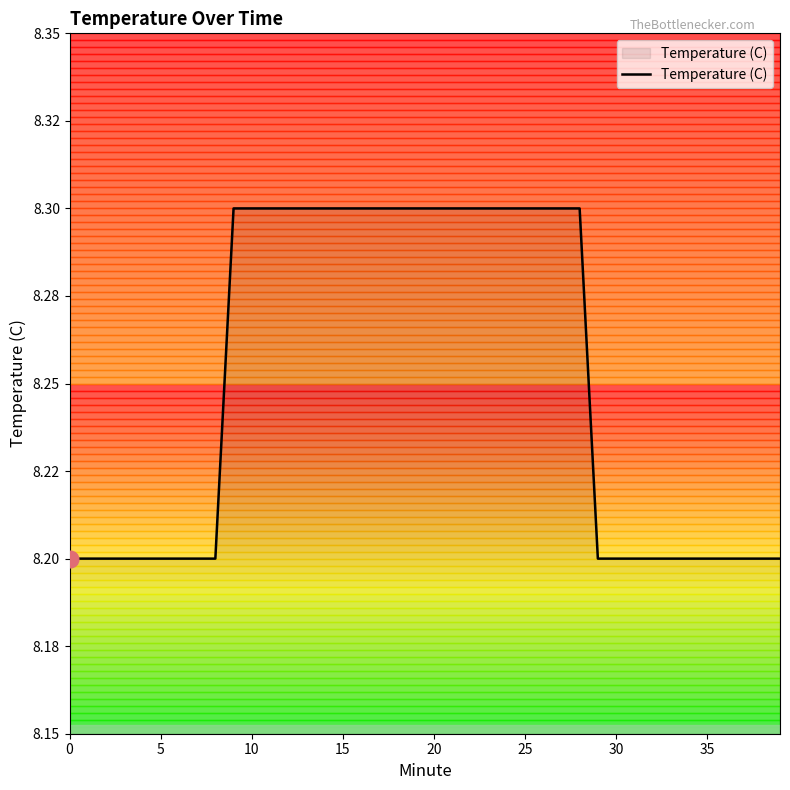

Reading left to right, transcribe all the data shown in this chart.

0=8.2	1=8.2	2=8.2	3=8.2	4=8.2	5=8.2	6=8.2	7=8.2	8=8.2	9=8.3	10=8.3	11=8.3	12=8.3	13=8.3	14=8.3	15=8.3	16=8.3	17=8.3	18=8.3	19=8.3	20=8.3	21=8.3	22=8.3	23=8.3	24=8.3	25=8.3	26=8.3	27=8.3	28=8.3	29=8.2	30=8.2	31=8.2	32=8.2	33=8.2	34=8.2	35=8.2	36=8.2	37=8.2	38=8.2	39=8.2